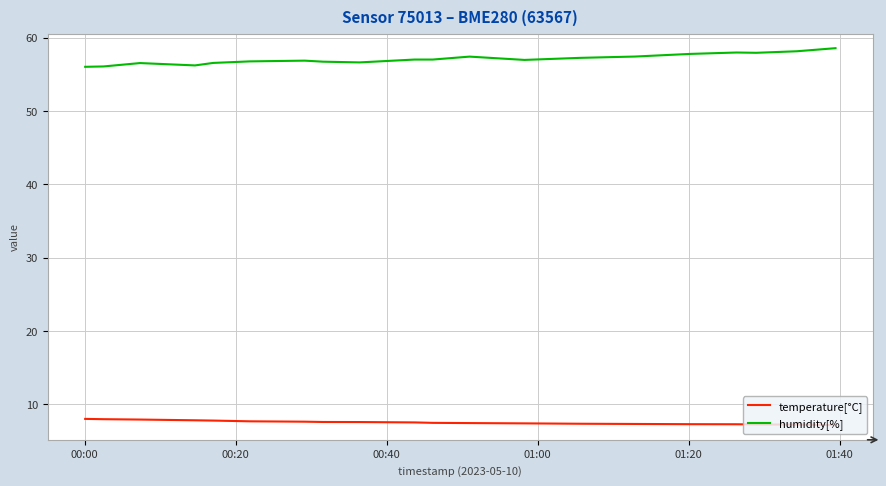

True or false: temperature[°C] and humidity[%] cross at least once.

False